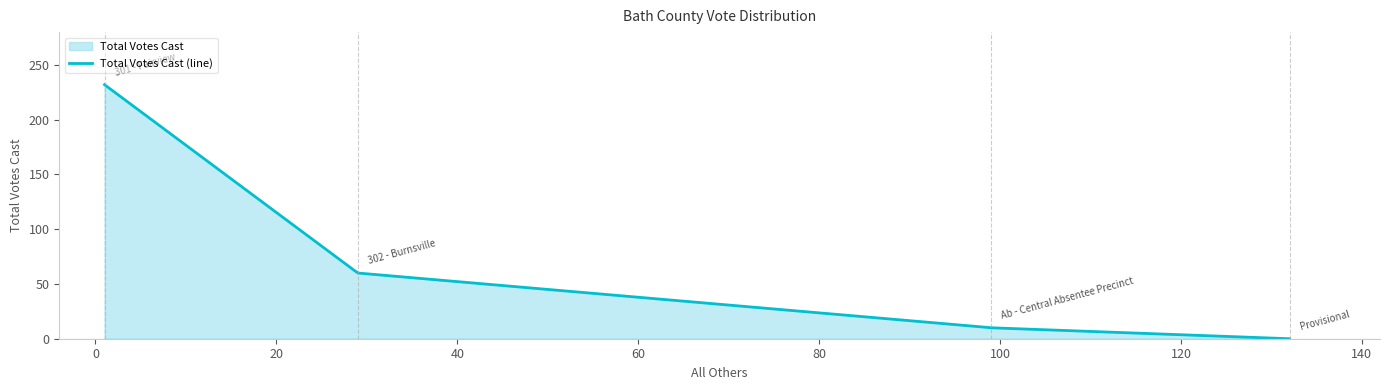

What is the change in value from 301 - Fairview to 302 - Burnsville?

-172